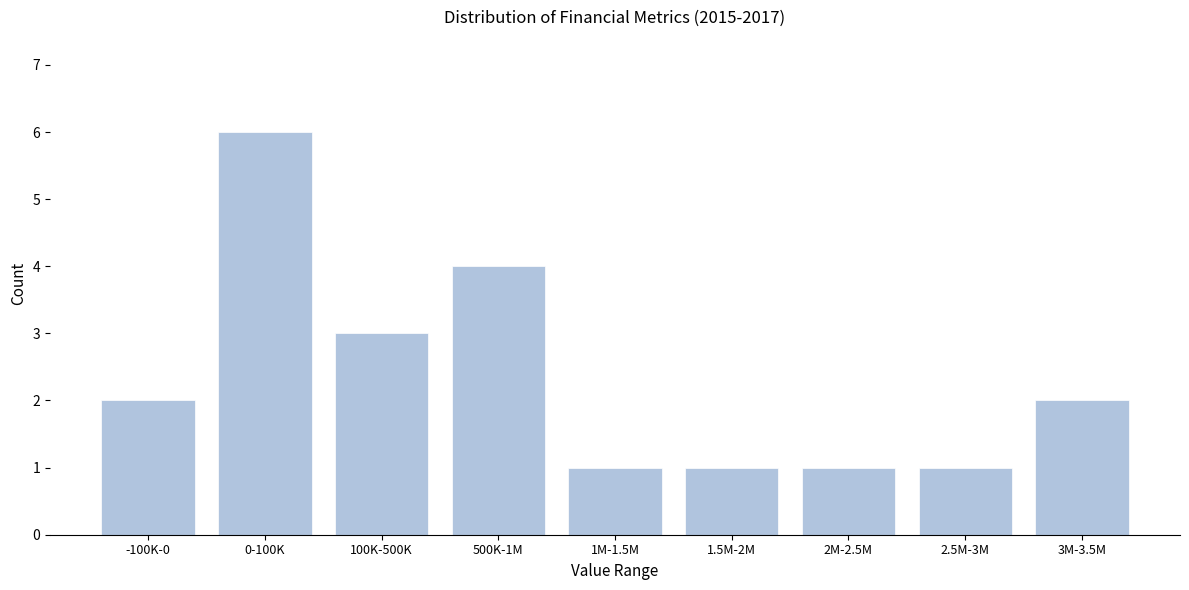

Reading left to right, extract all data points from this chart.

2	6	3	4	1	1	1	1	2